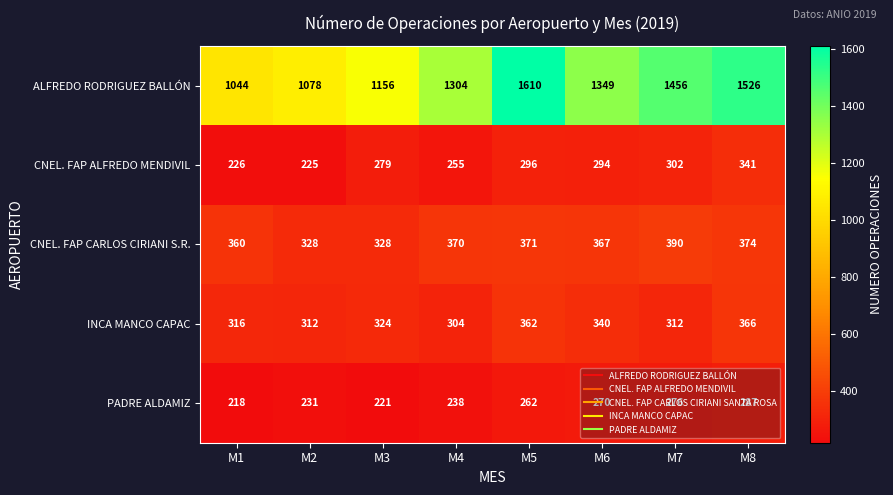

Where is INCA MANCO CAPAC nearest to the value 335?

M6